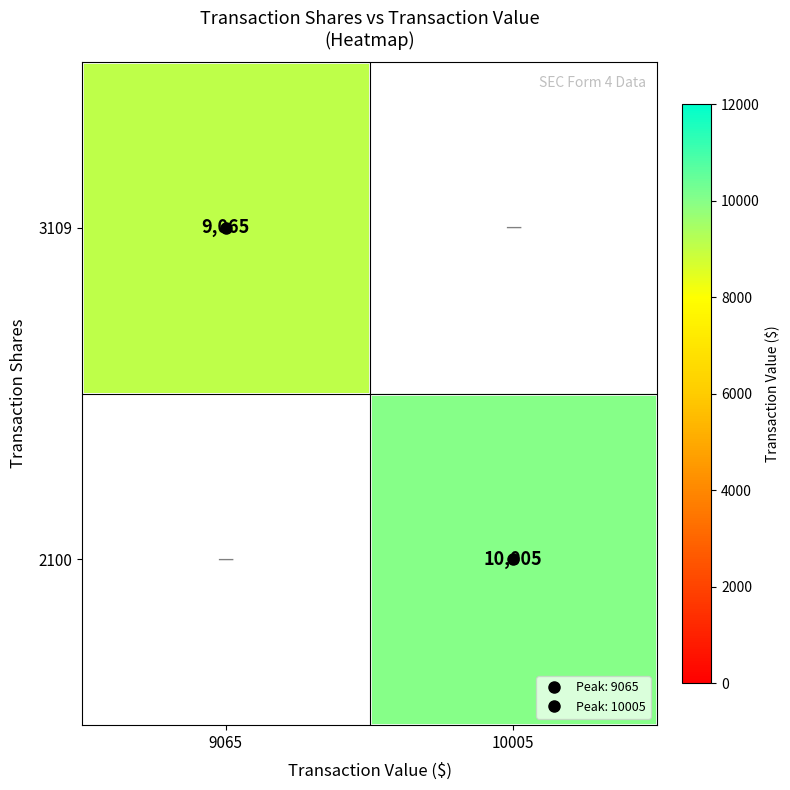

The value of 3109 at 9065 is 14767.1. True or false?

False